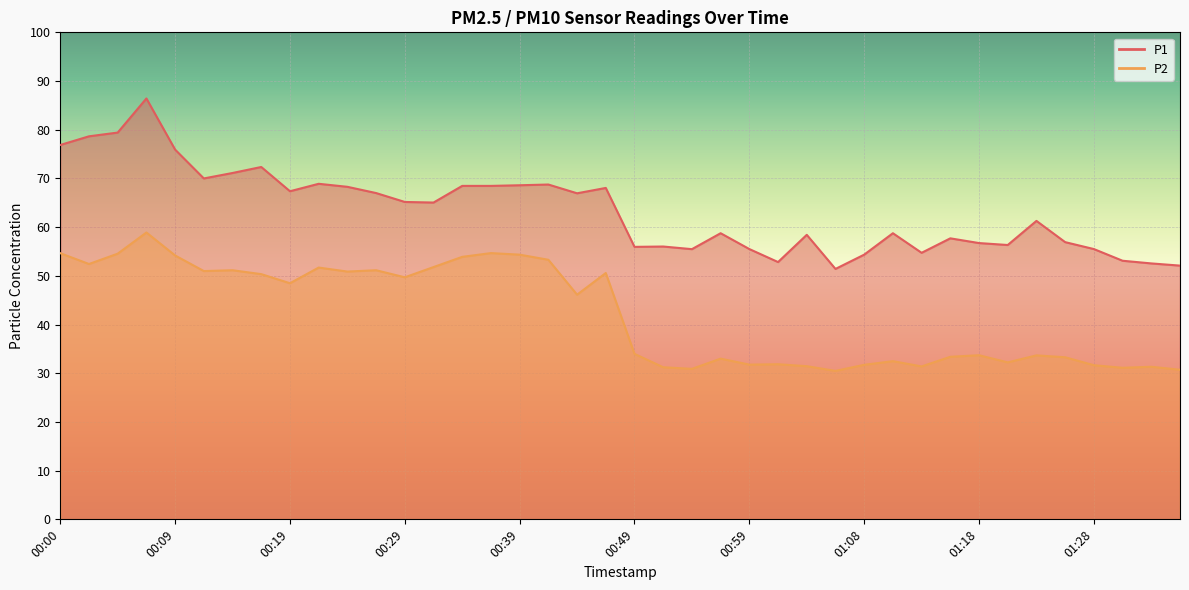

What is the difference between the P2 values at 00:34 and 01:11?

21.4